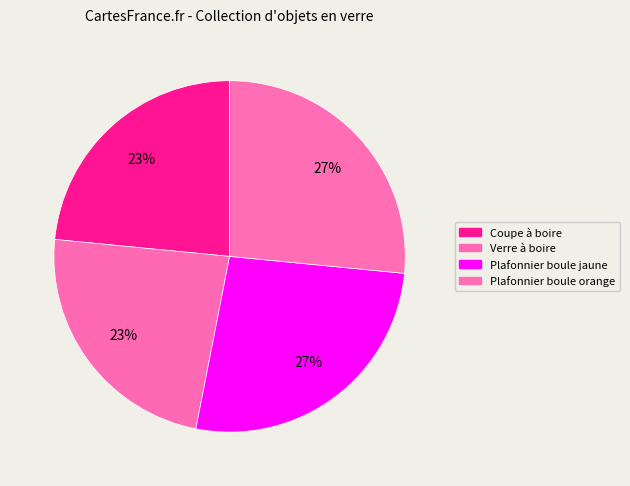

What is the largest slice in the pie chart?

Plafonnier boule orange